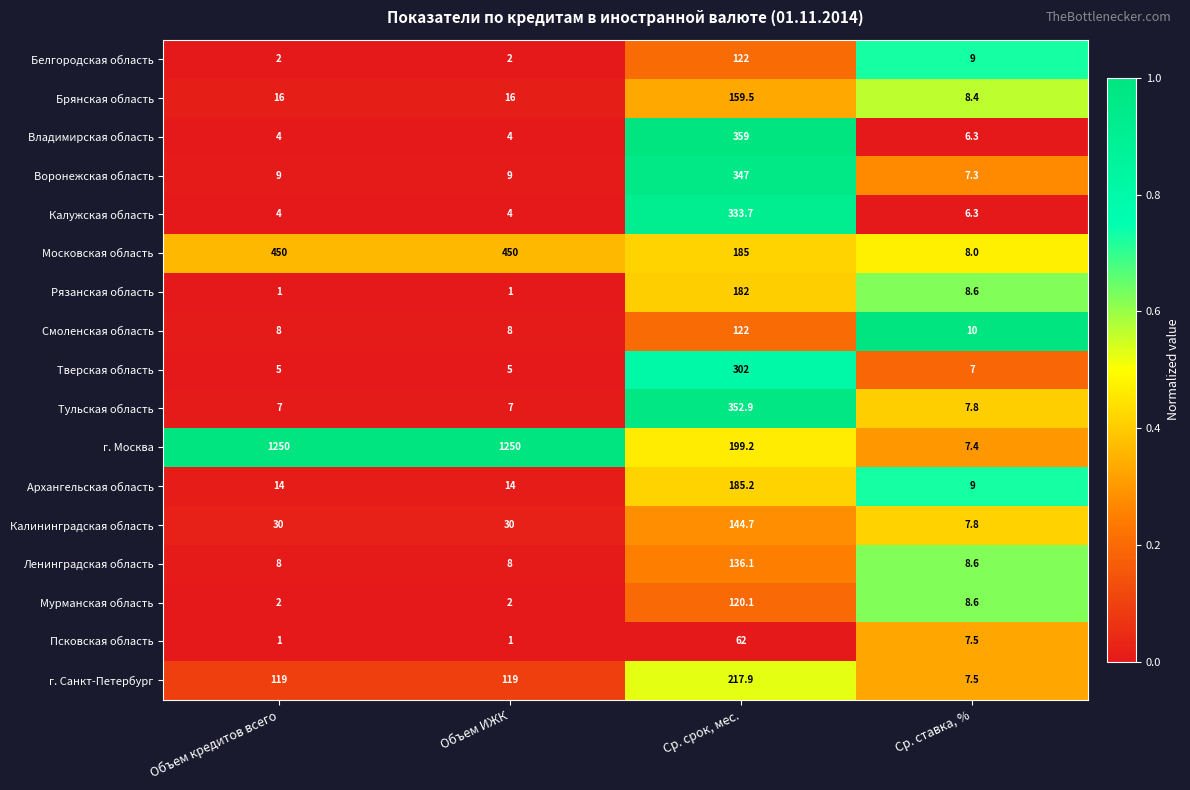

Which series has the largest range (max minus min)?

г. Москва